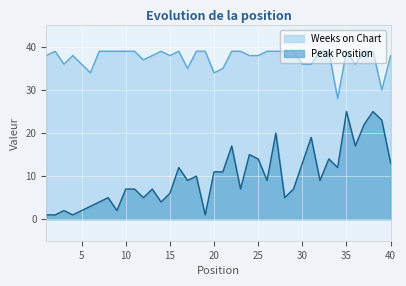

What is the difference between the highest and lowest values at 9?

37